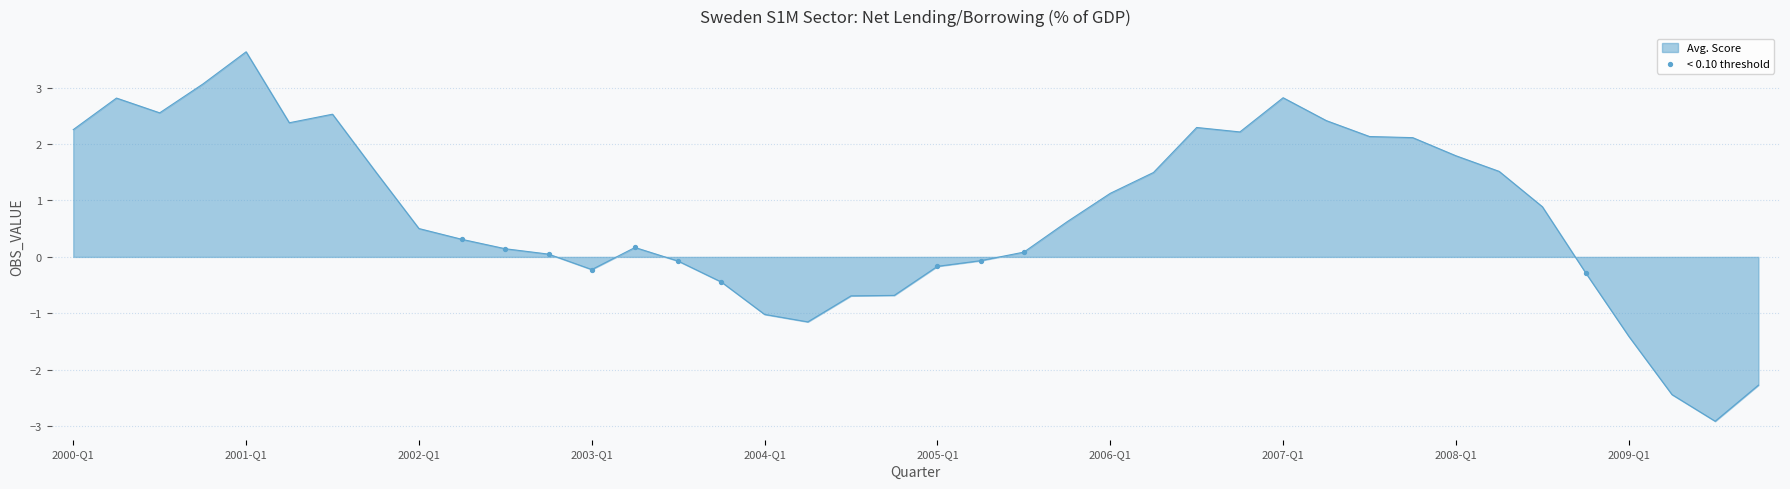

What is the smallest value displayed?

-2.9